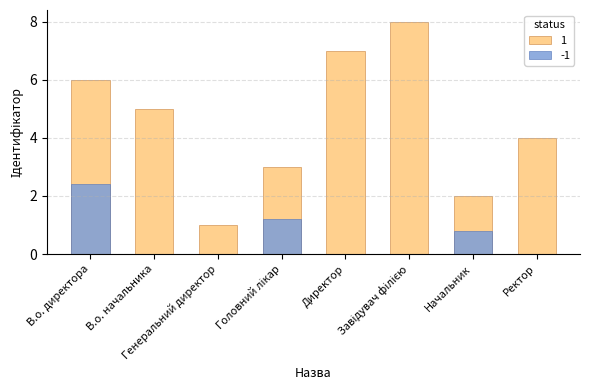

Rank the categories by value from lowest to highest.

Генеральний директор, Начальник, Головний лікар, Ректор, В.о. начальника, В.о. директора, Директор, Завідувач філією